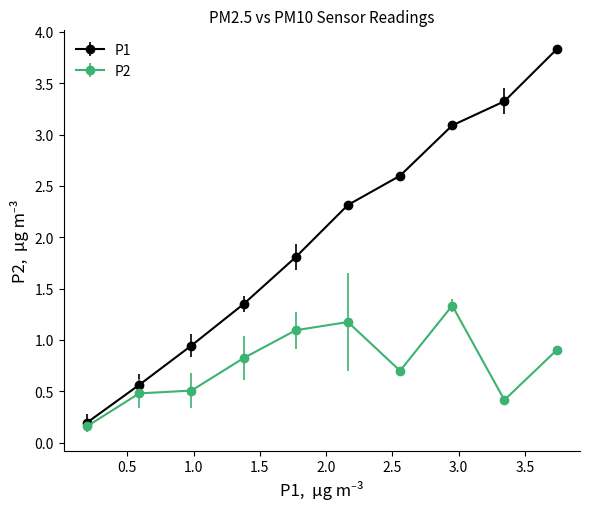

Which series has the largest range (max minus min)?

P1